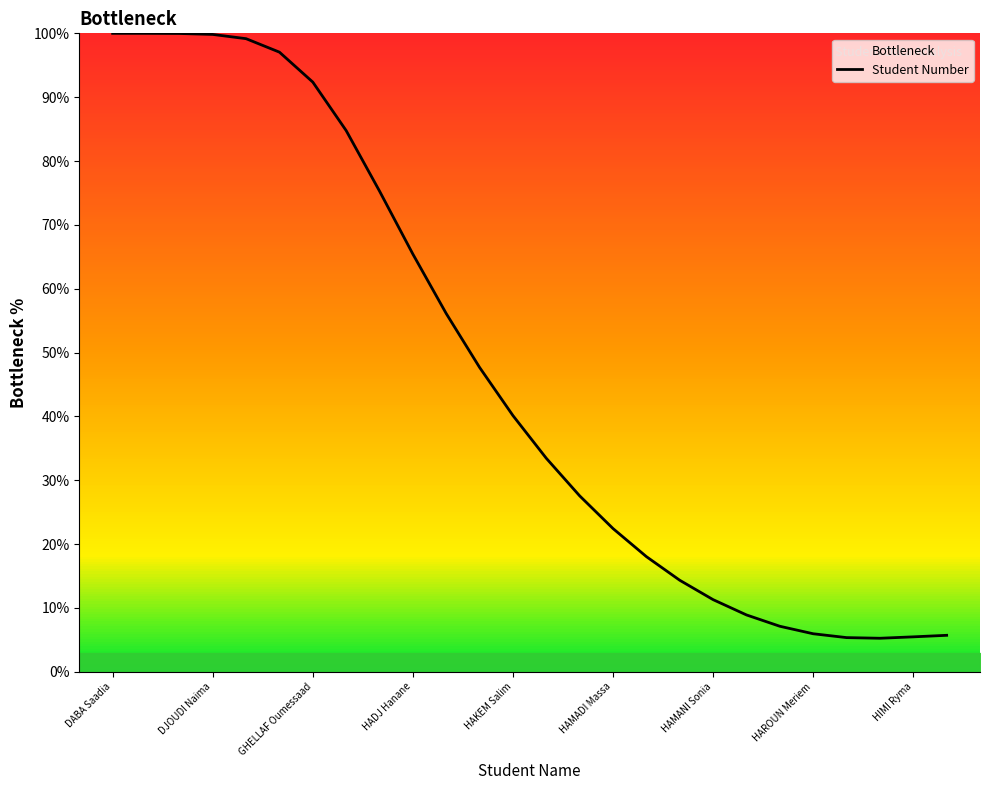

Reading left to right, transcribe all the data shown in this chart.

100.0	100.0	100.0	99.8	99.2	97.1	92.4	84.8	75.3	65.4	56.1	47.7	40.1	33.4	27.6	22.4	18.0	14.3	11.3	8.9	7.1	6.0	5.4	5.3	5.5	5.7